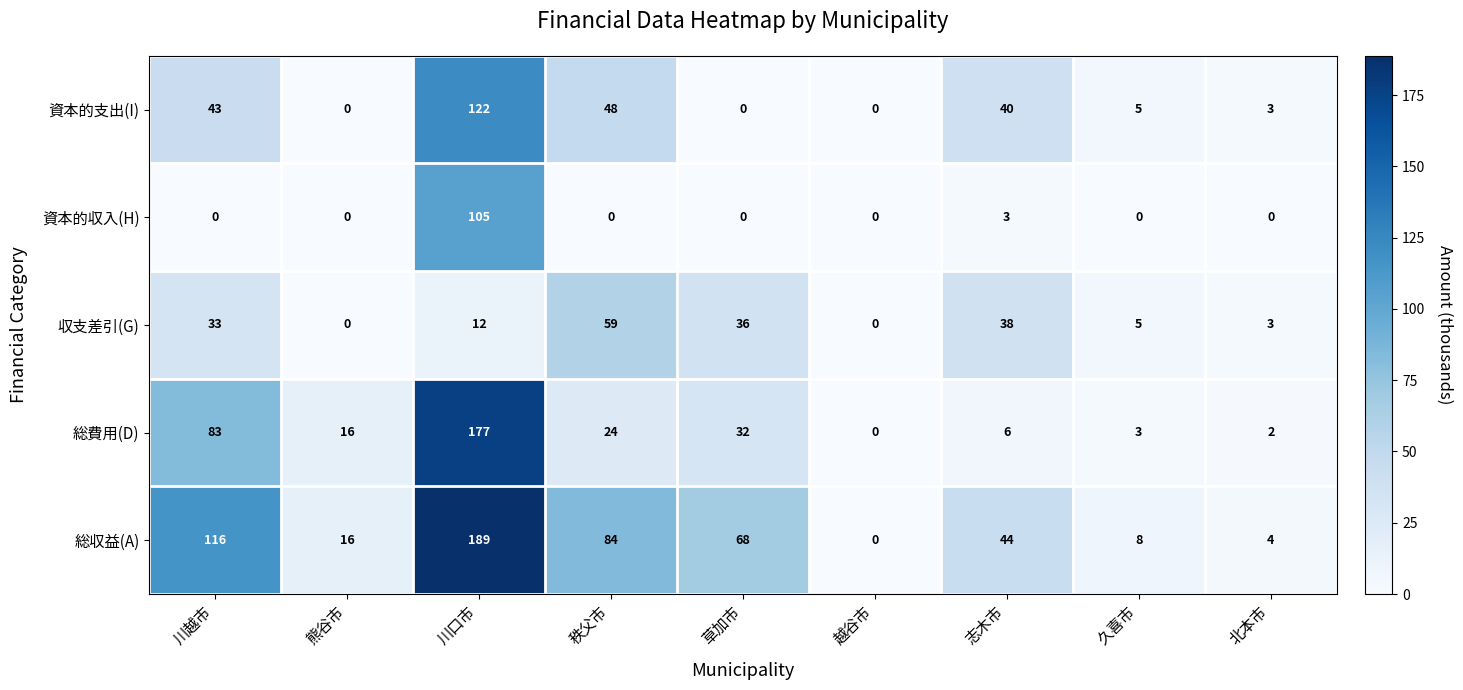

What is the sum of the 資本的支出(I) values at 志木市 and 越谷市?

40